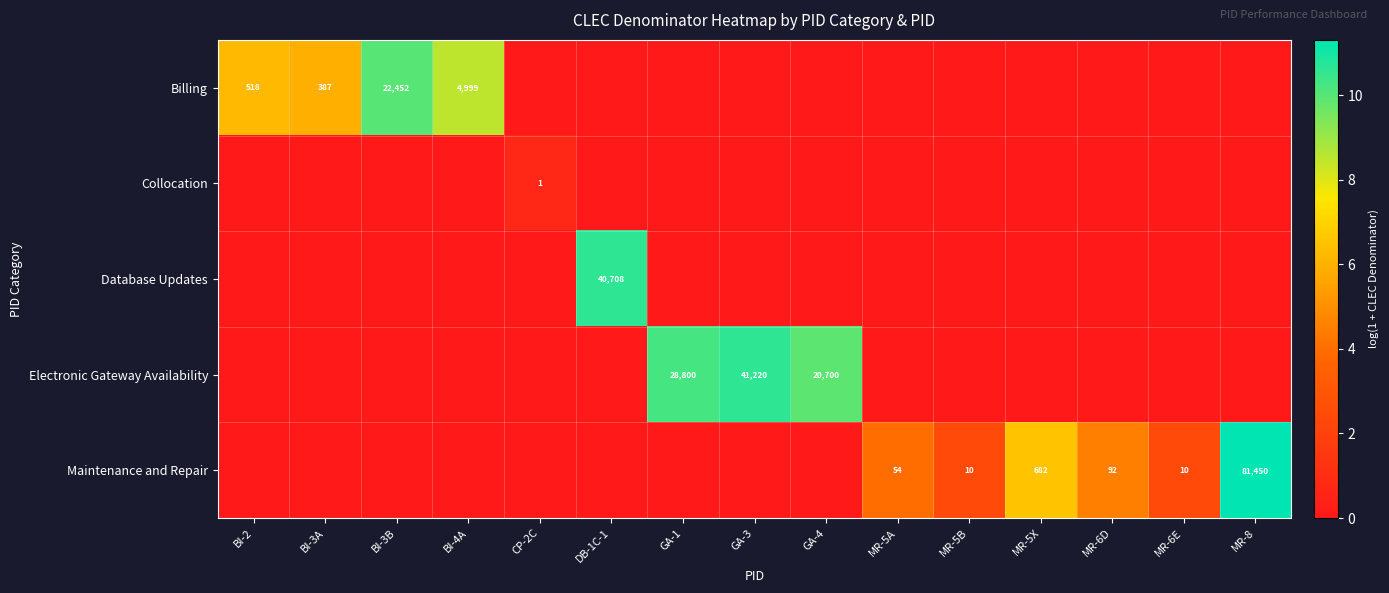

What is the total value across all series at MR-6E?

2.4